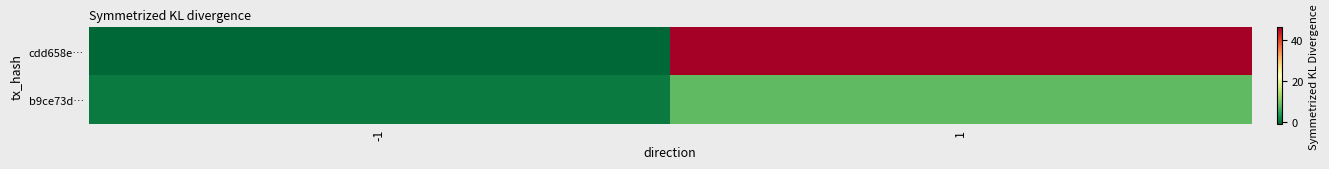

At which category is the sum across all series the highest?

1